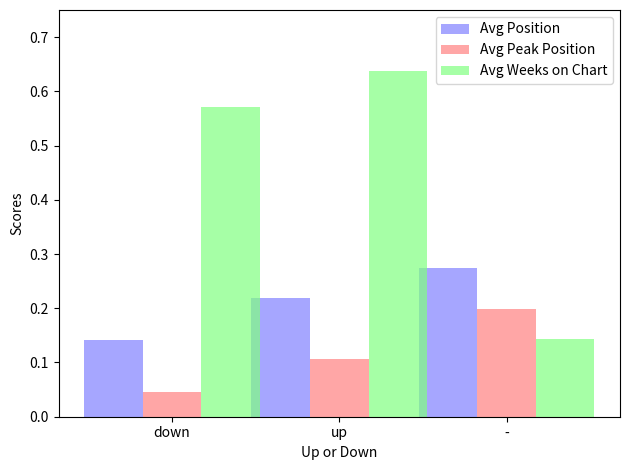

At how many categories does at least one series exceed 0?

3